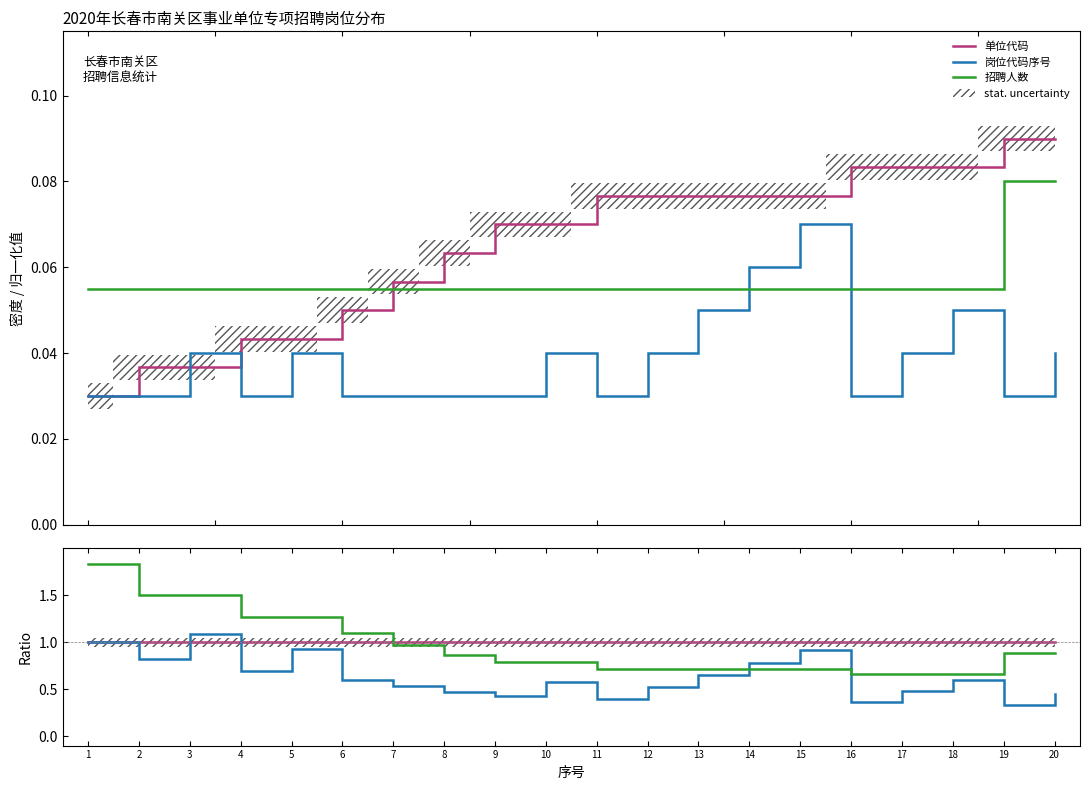

What are all the series names shown in the legend?

单位代码, 岗位代码序号, 招聘人数